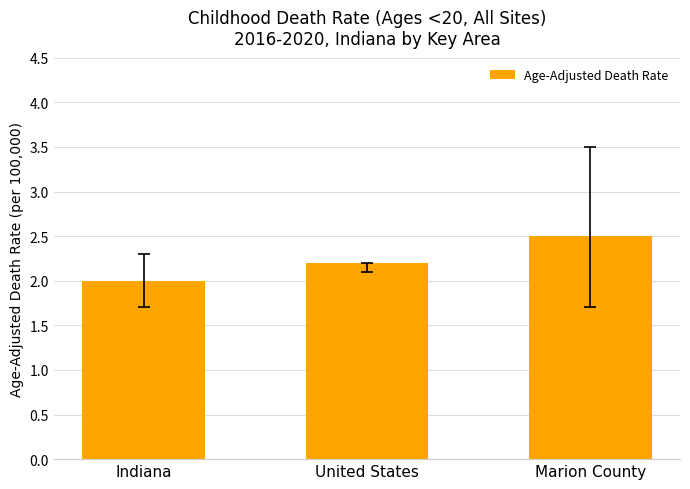

What is the difference between the values at Indiana and United States?

0.2